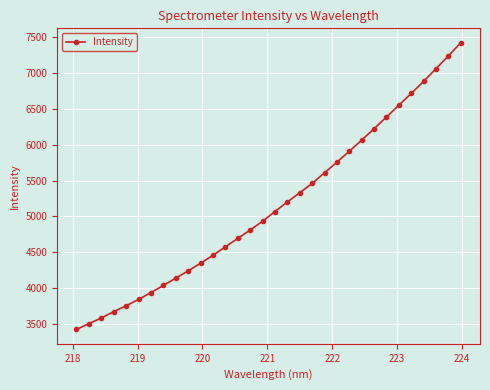

Reading left to right, what are all the values shown in this chart?

3423.7	3505.1	3583.7	3672.6	3755.1	3841.9	3939.1	4037.4	4139.9	4240.8	4347.3	4458.8	4576.8	4693.3	4811.2	4933.0	5069.4	5202.0	5330.6	5461.8	5609.8	5757.8	5910.4	6065.9	6224.9	6387.5	6552.4	6716.2	6885.5	7062.5	7239.5	7424.7